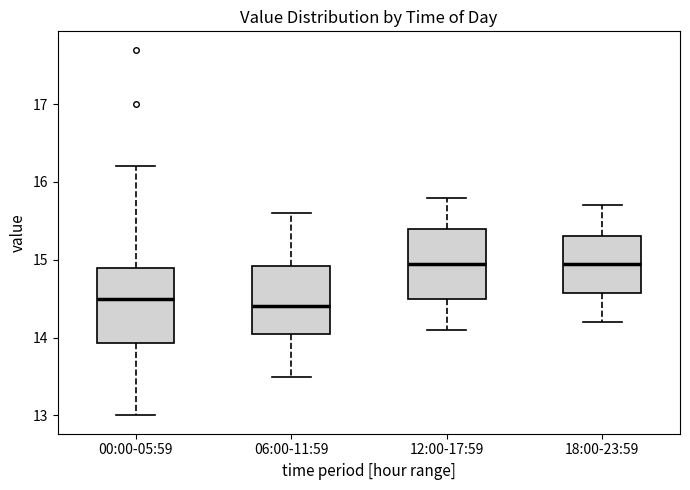

Where is the lower edge of the box for 00:00-05:59 on the y-axis? The values are not printed on the chart, so give them approximately, as read against the axis.

13.9